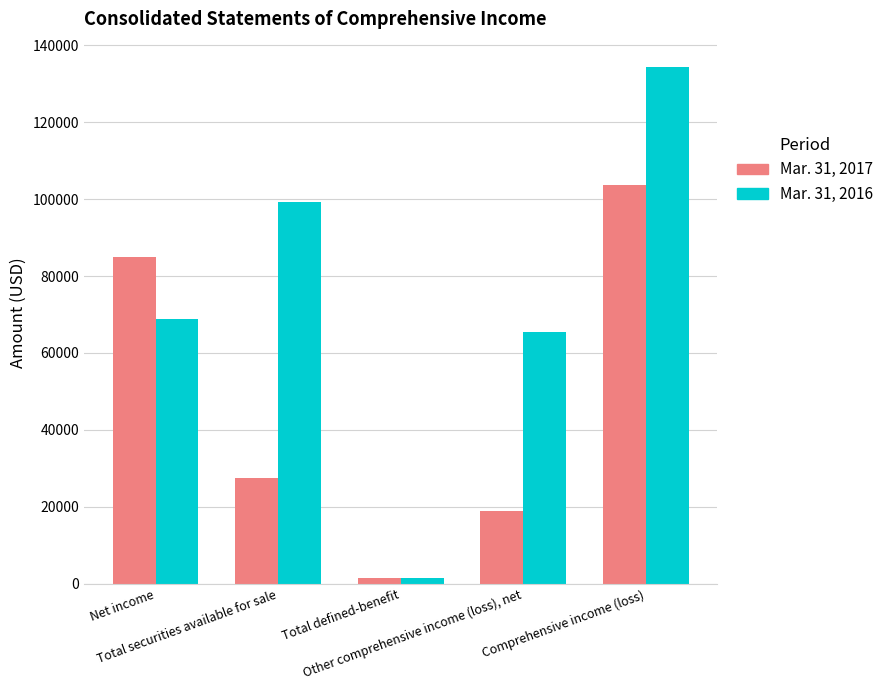

Reading left to right, transcribe all the data shown in this chart.

Mar. 31, 2017: 84941	27525	1357	18773	103714
Mar. 31, 2016: 68816	99149	1553	65456	134272